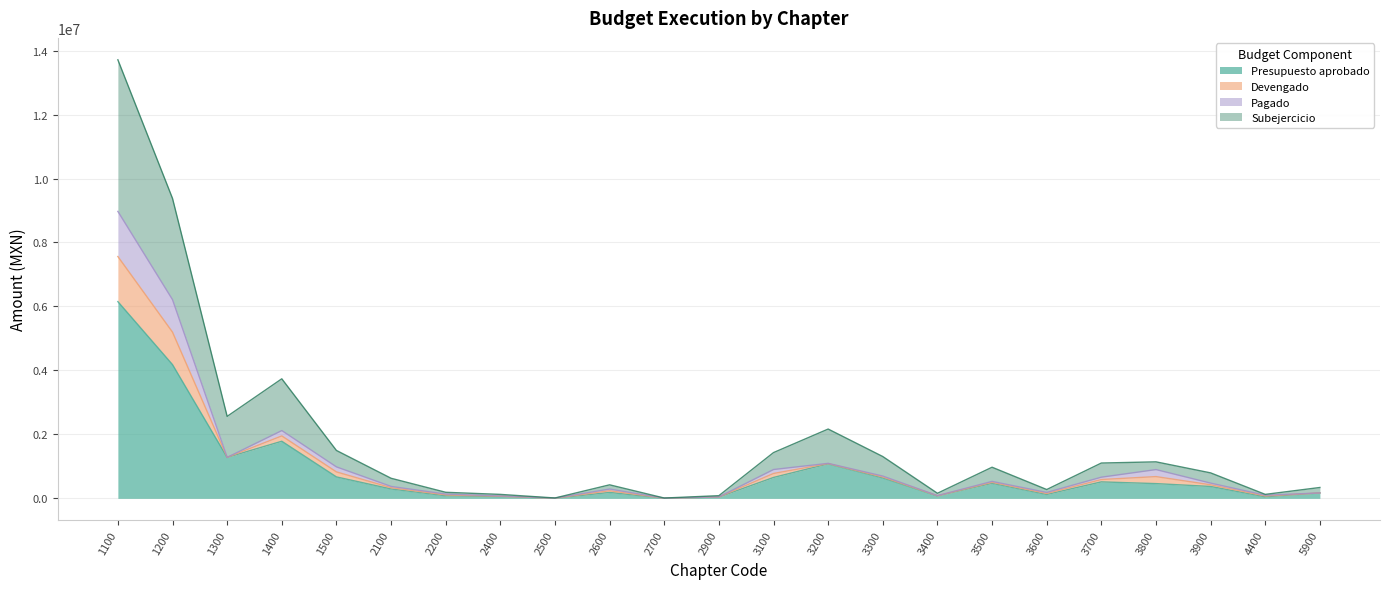

The Presupuesto aprobado series shows 40500 at 2900. True or false?

True